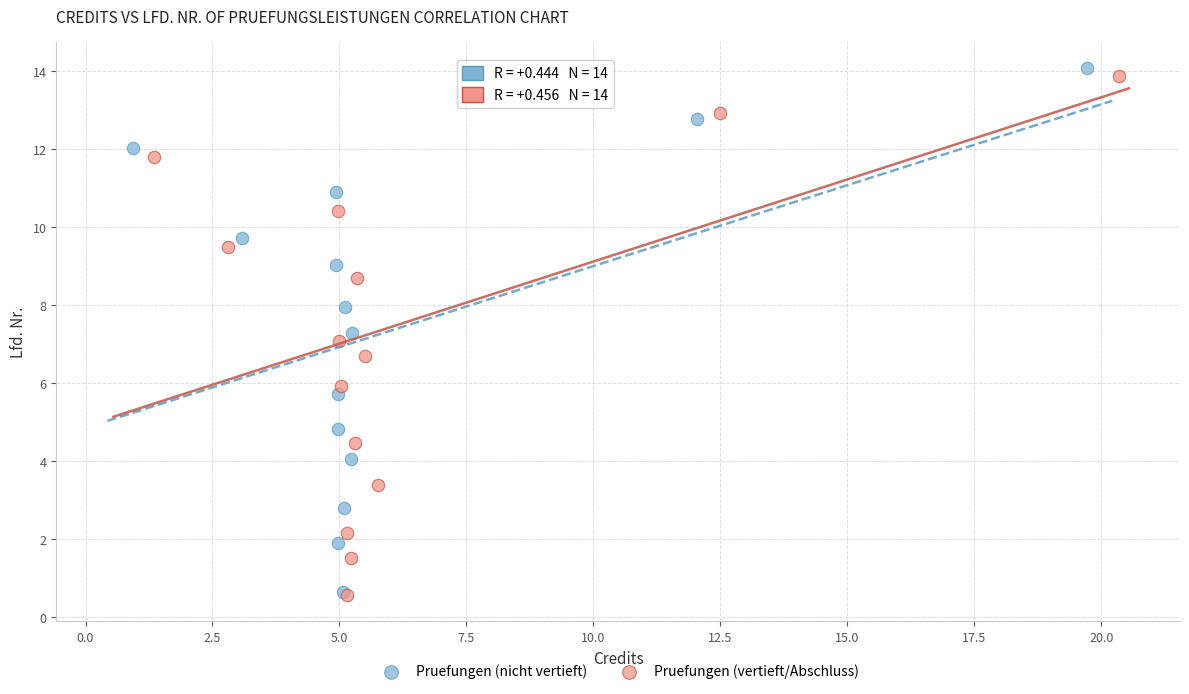

Which series has the widest spread of Y values?

Pruefungen (nicht vertieft)